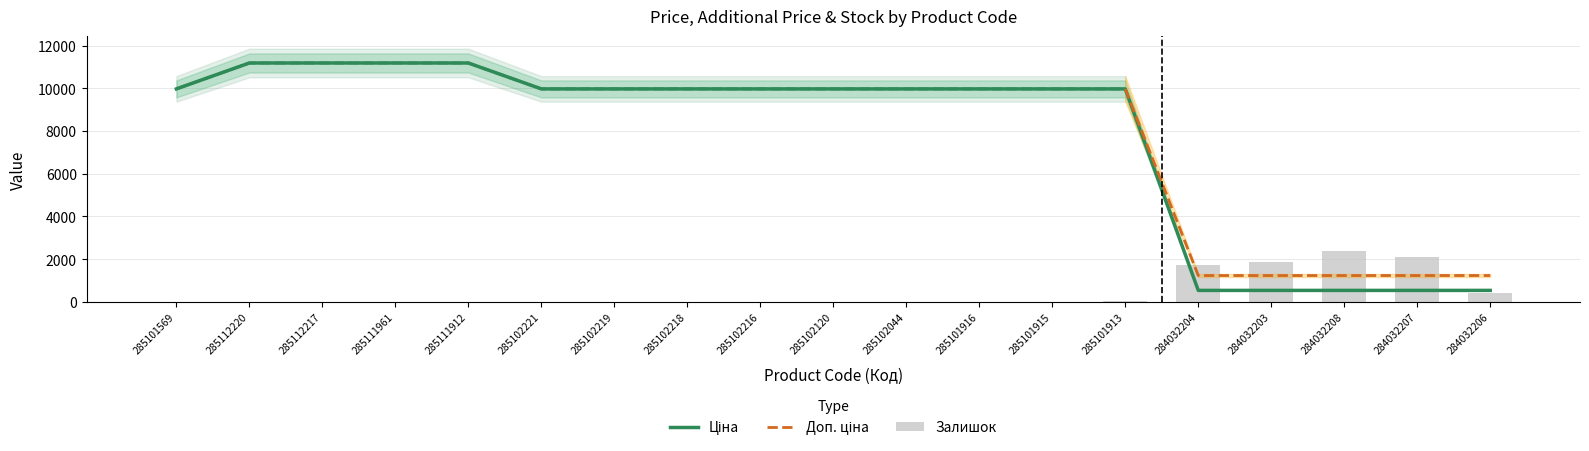

The value of Залишок at 285111961 is 10.7. True or false?

False